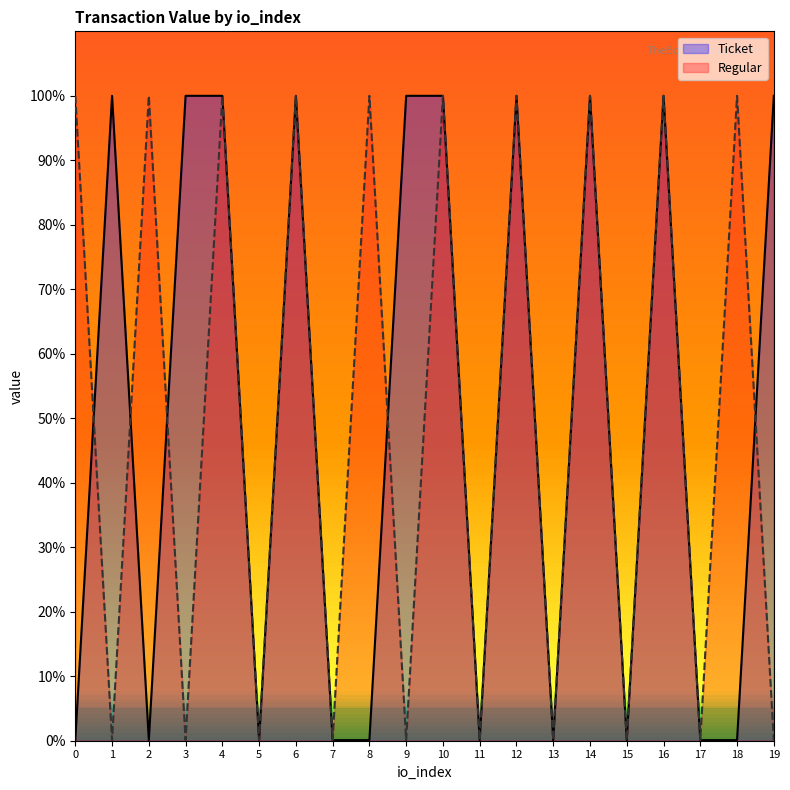

What is the value of the Ticket point at the 19th from the left?

0.1